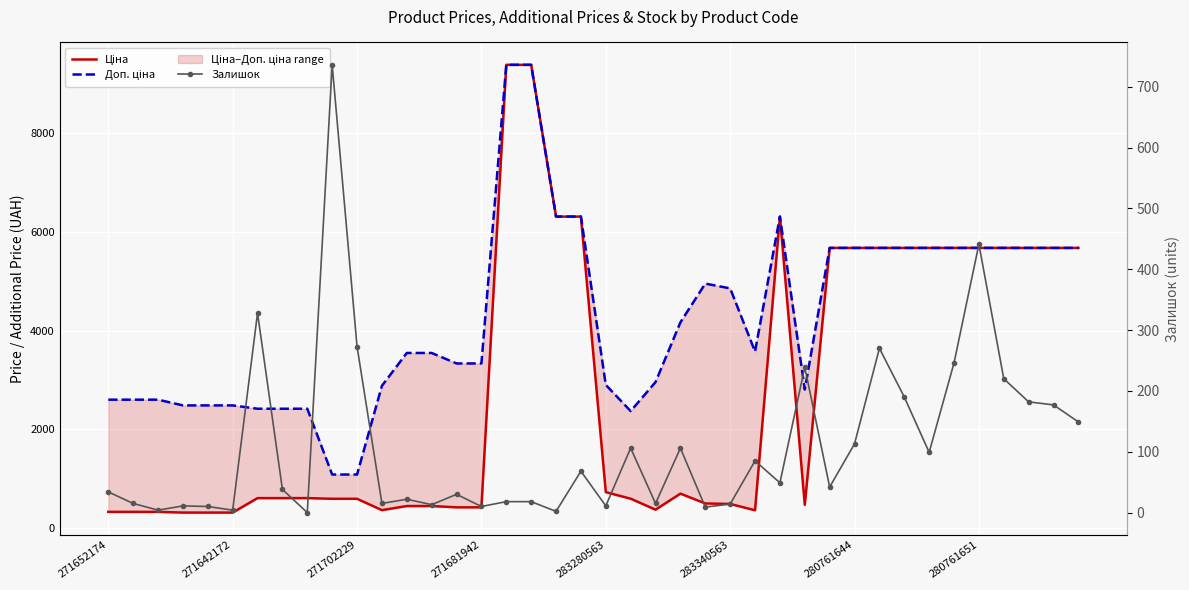

List the series in order of their overall mean, lowest first.

Залишок, Ціна, Доп. ціна